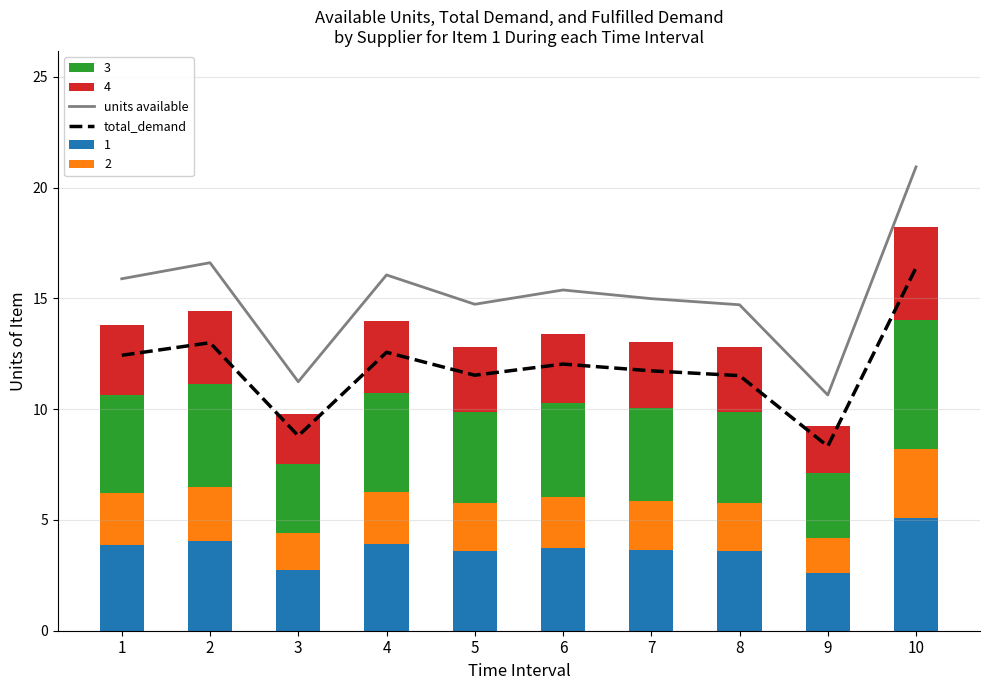

What value does the units available series have at 8?

14.7